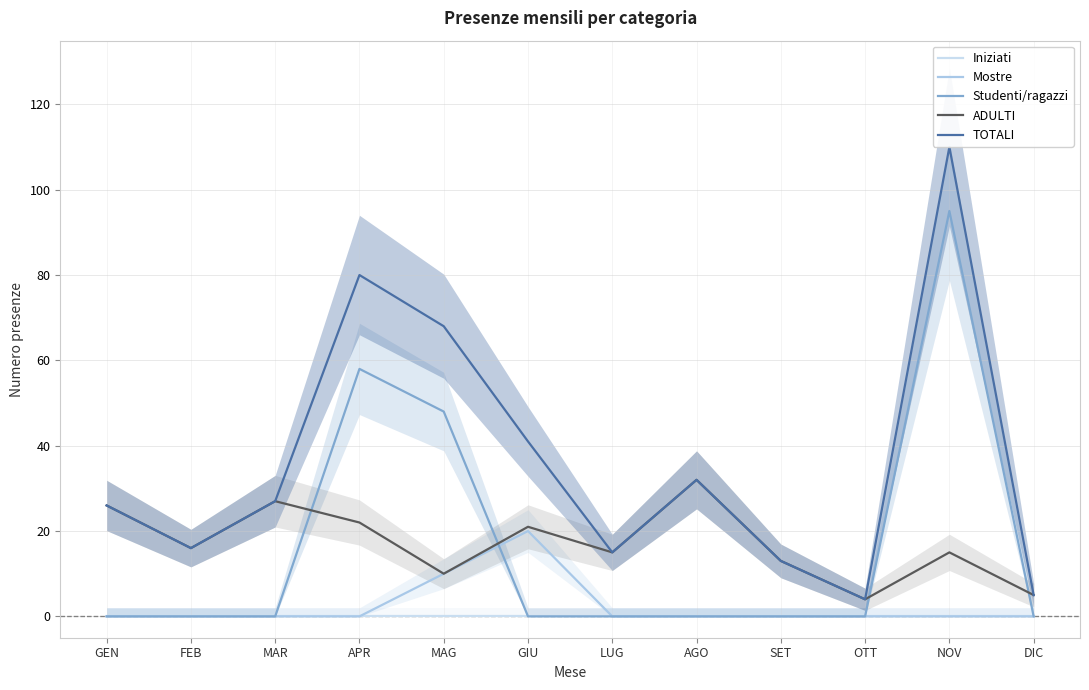

What is the difference between the second highest and minimum values in the Mostre series?

10